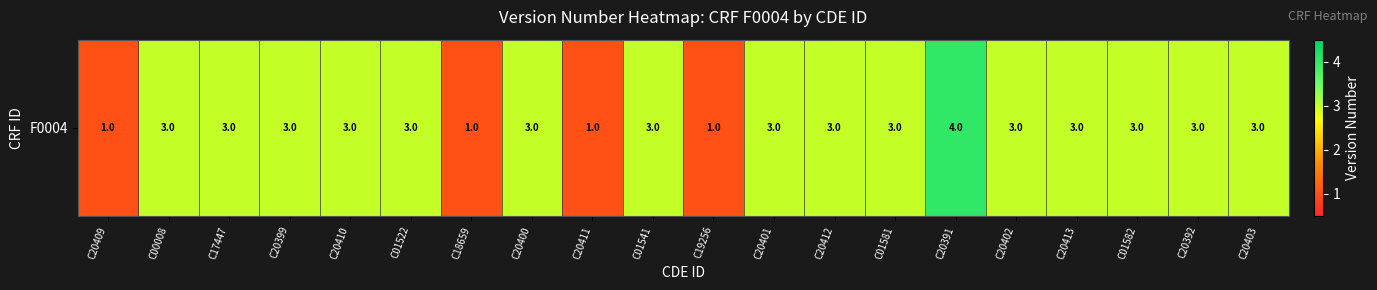

The value at C00008 is 3. True or false?

True